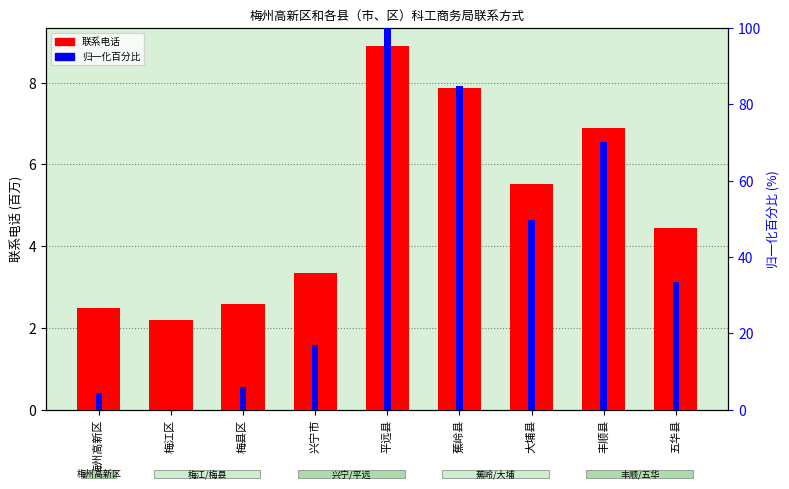

Does the chart contain stacked bars?

No